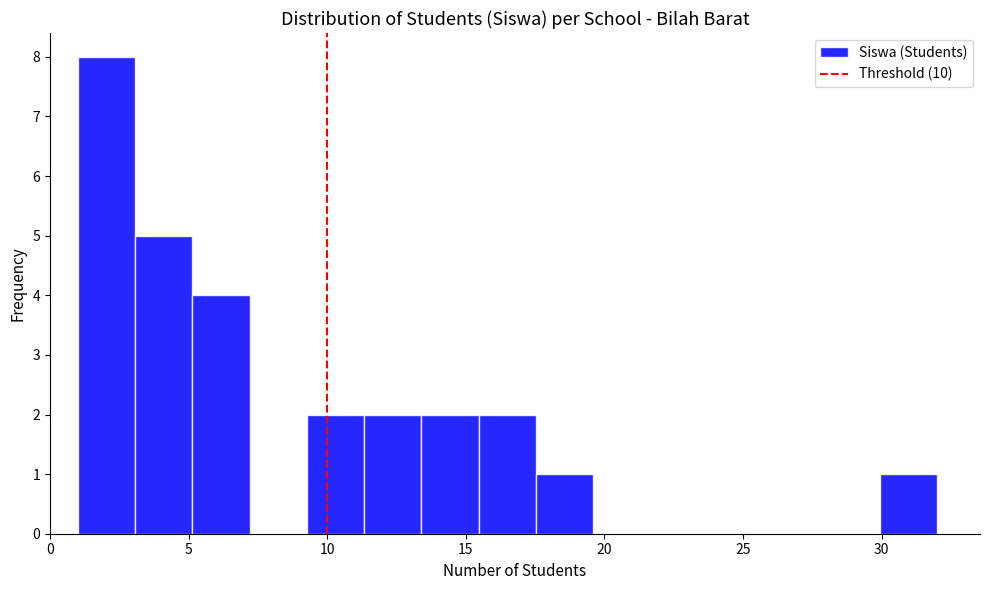

What is the height of the bar covering 15.5 to 17.5 on the x-axis? Neither the bar edges nor the heights are printed on the chart, so give them approximately, as read against the axes.

2